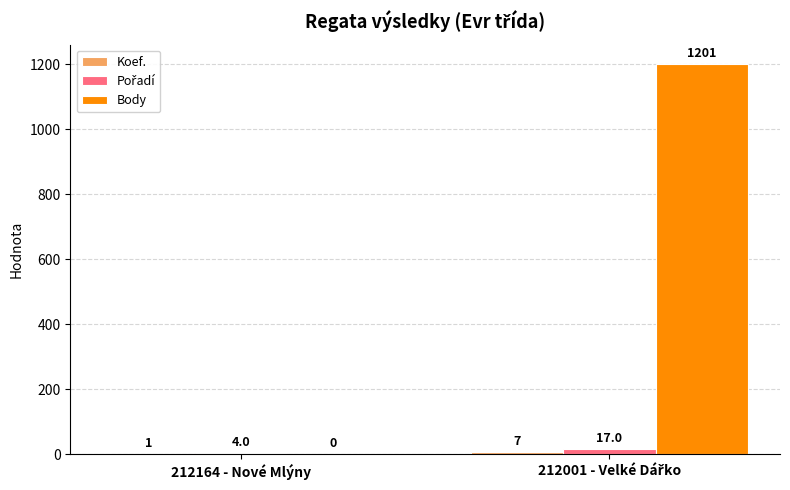

The Body series shows 656 at 212164 - Nové Mlýny. True or false?

False